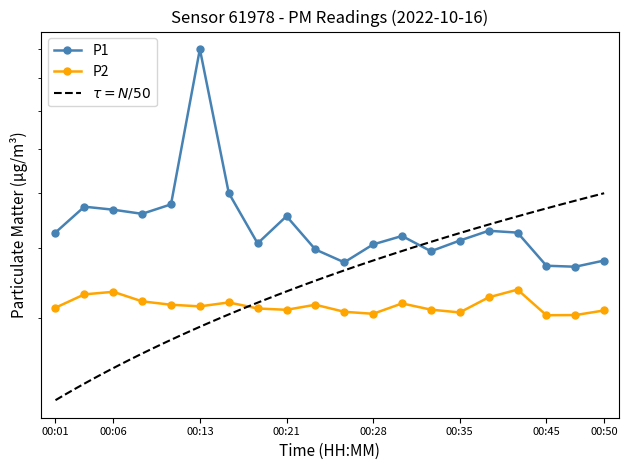

What is the lowest value of the P1 series?

37.0